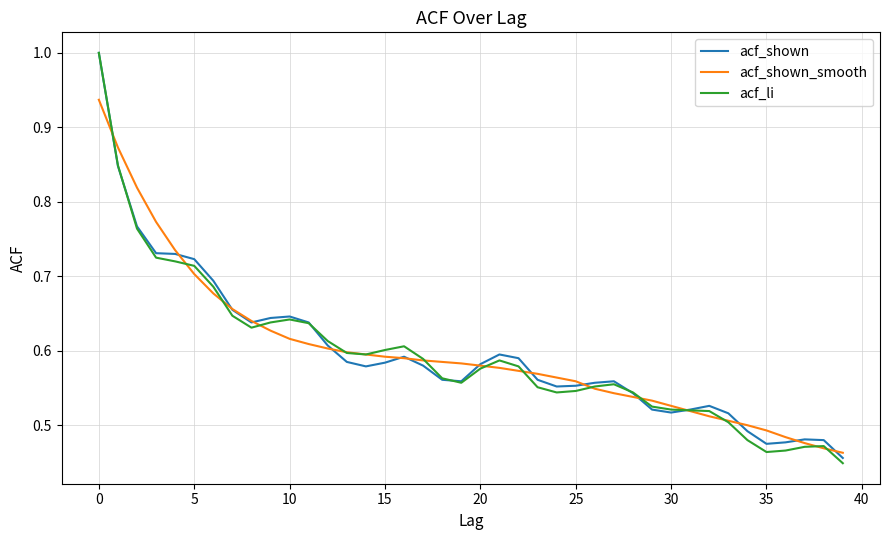

Which series has the widest spread of values?

acf_li